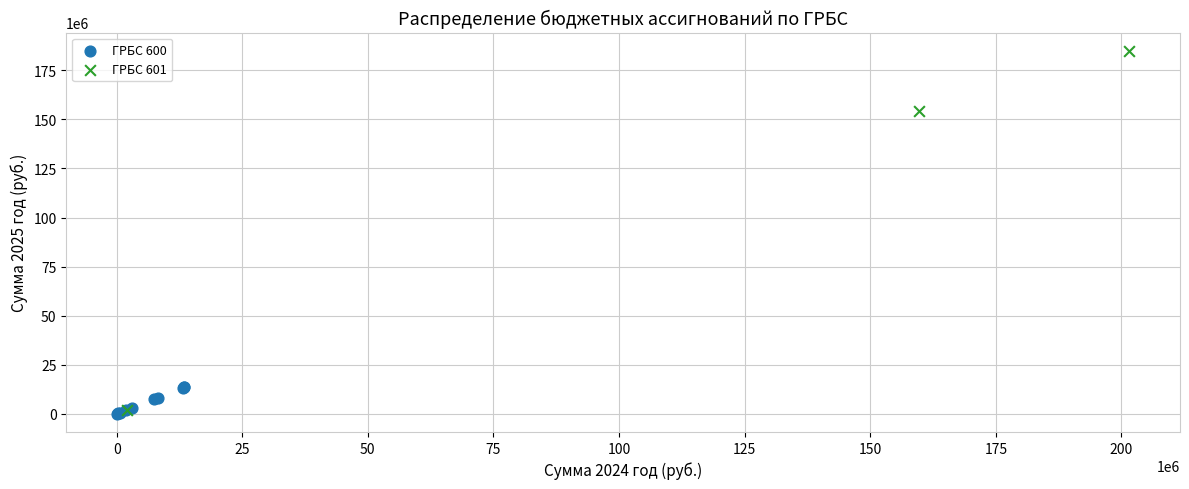

What are all the series names shown in the legend?

ГРБС 600, ГРБС 601